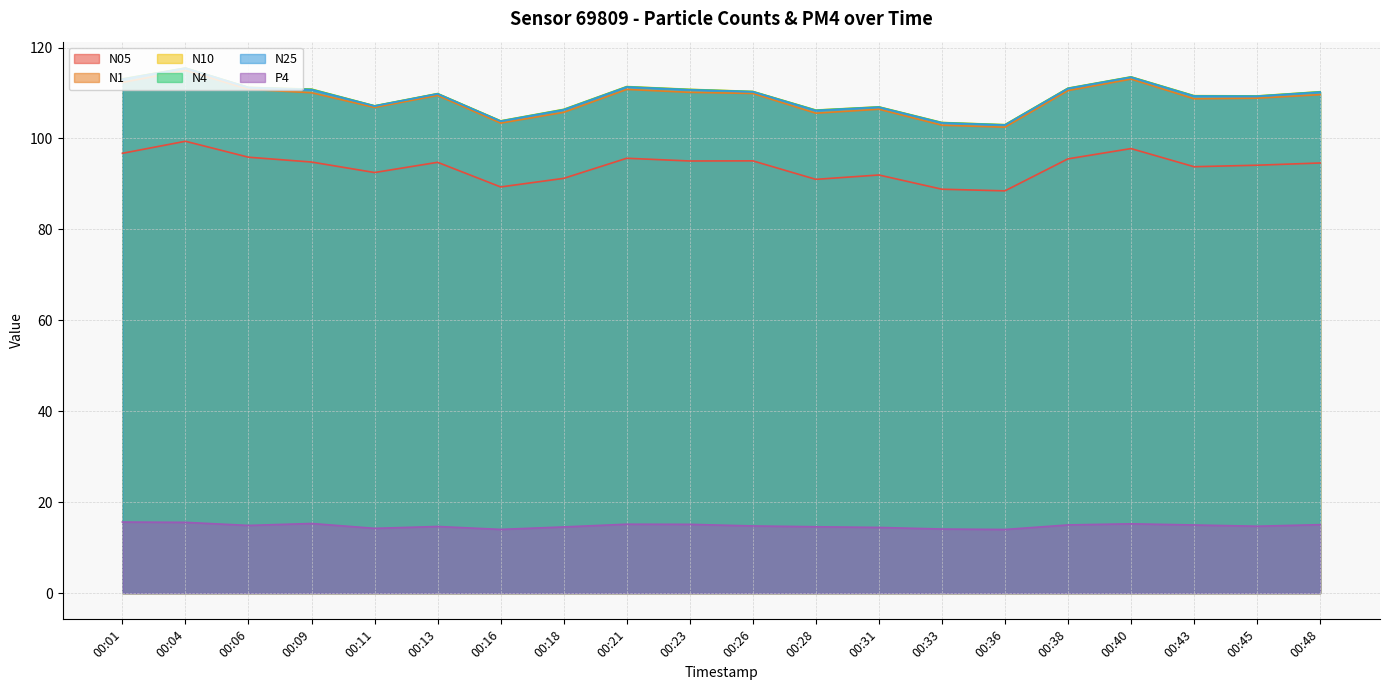

How many values in the N05 series are below 94?

8